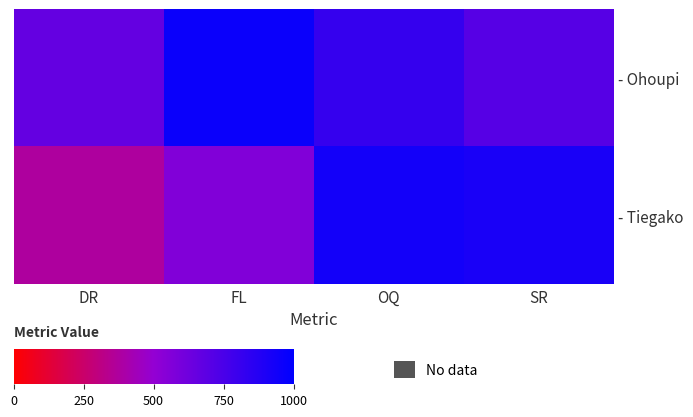

Which has a higher value, OQ or SR?

OQ